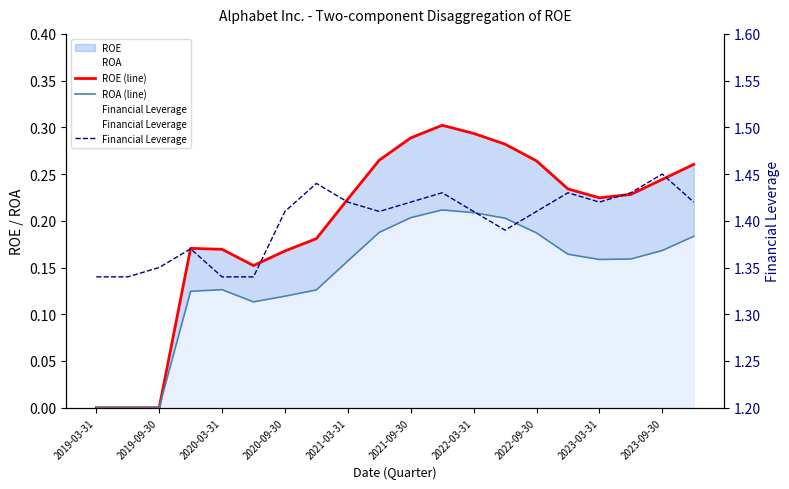

At which label is ROE (line) closest to 0?

2019-03-31